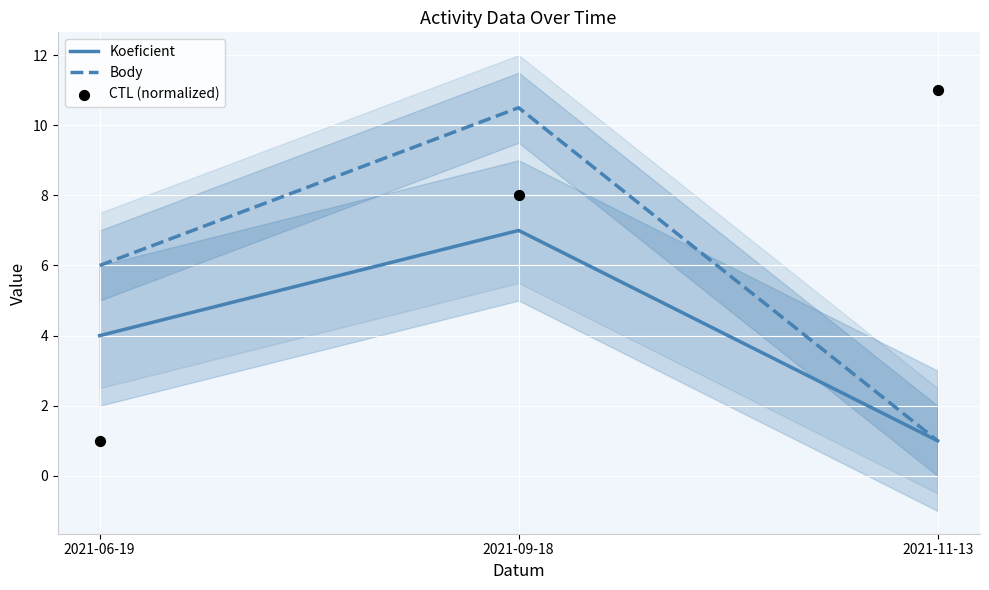

Which series has the widest spread of Y values?

CTL (normalized)